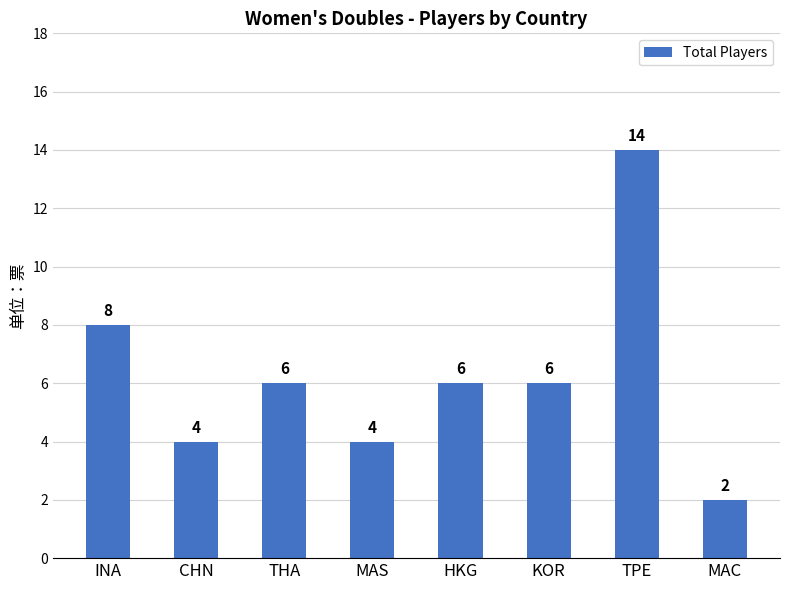

Are the bars grouped side by side (vs. stacked)?

No